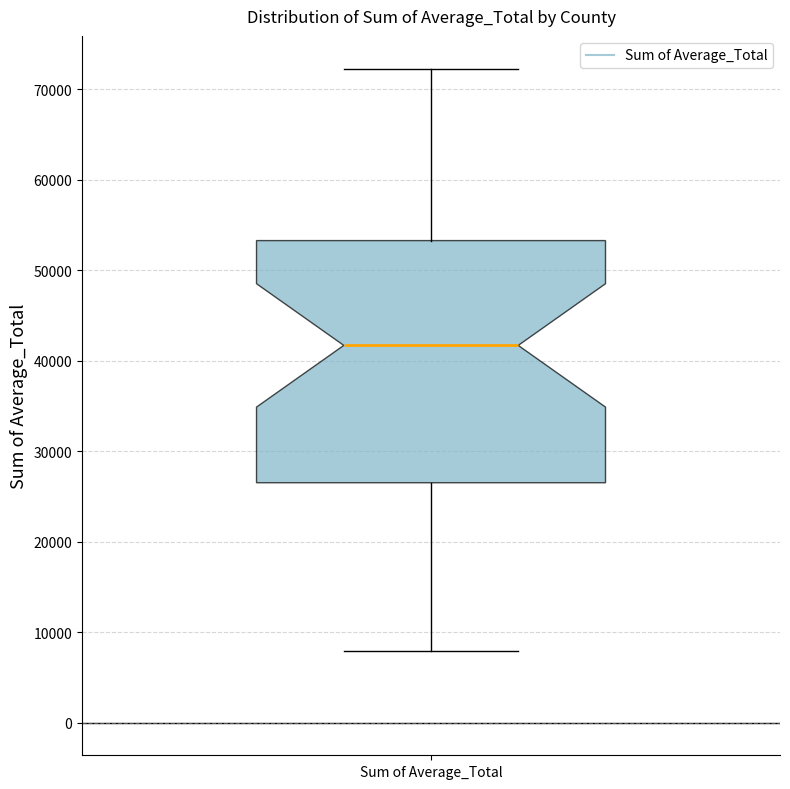

Transcribe this box plot: give where the median line is, the range the box spans, and where the two whiskers end, as read against the y-axis. The values are not printed on the chart, so give them approximately, as read against the axis.

median 42000, box 27000 to 53000, whiskers 8000 to 72000